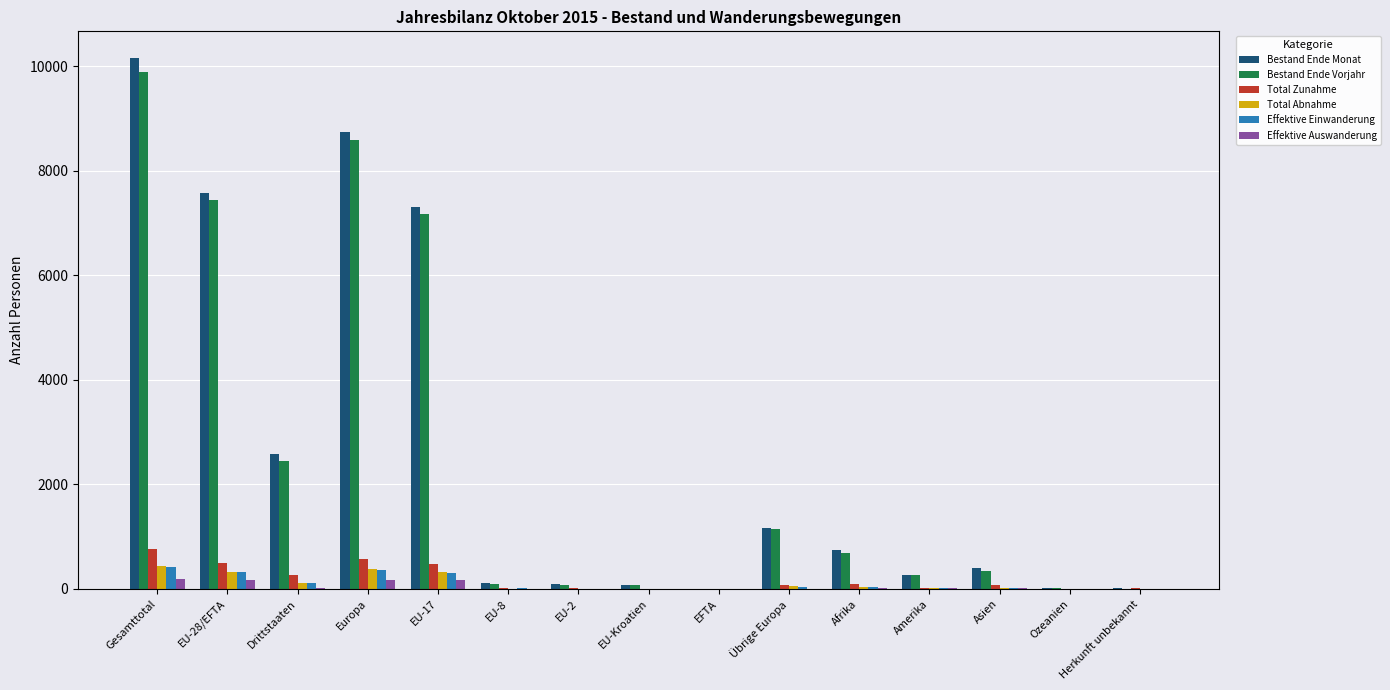

What is the sum of all Effektive Einwanderung values?

1622